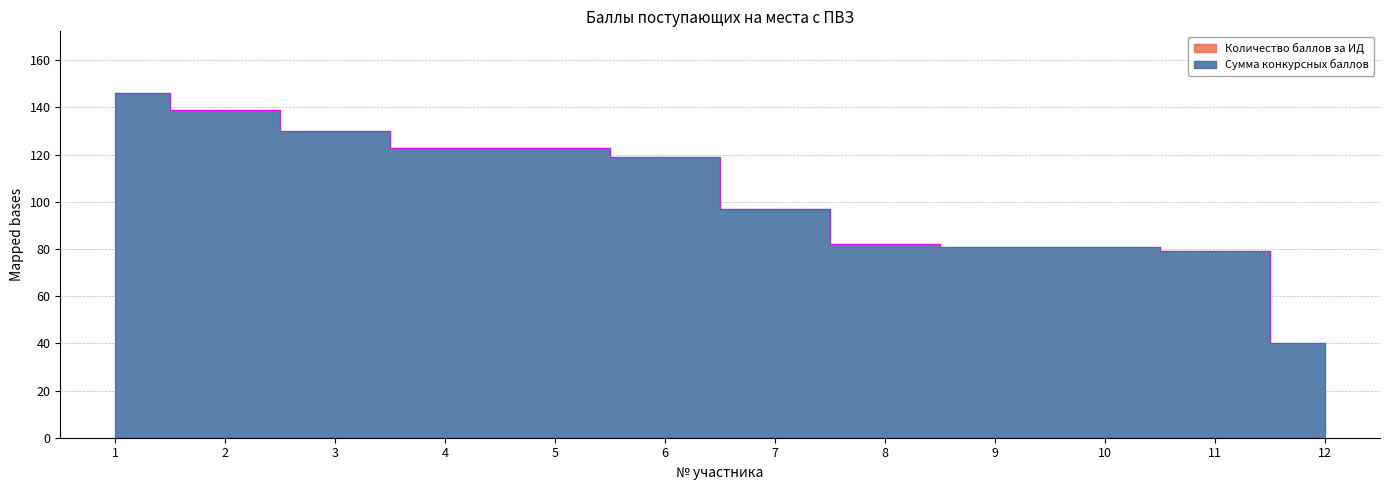

The chart shows a value of 139 at 2. True or false?

True